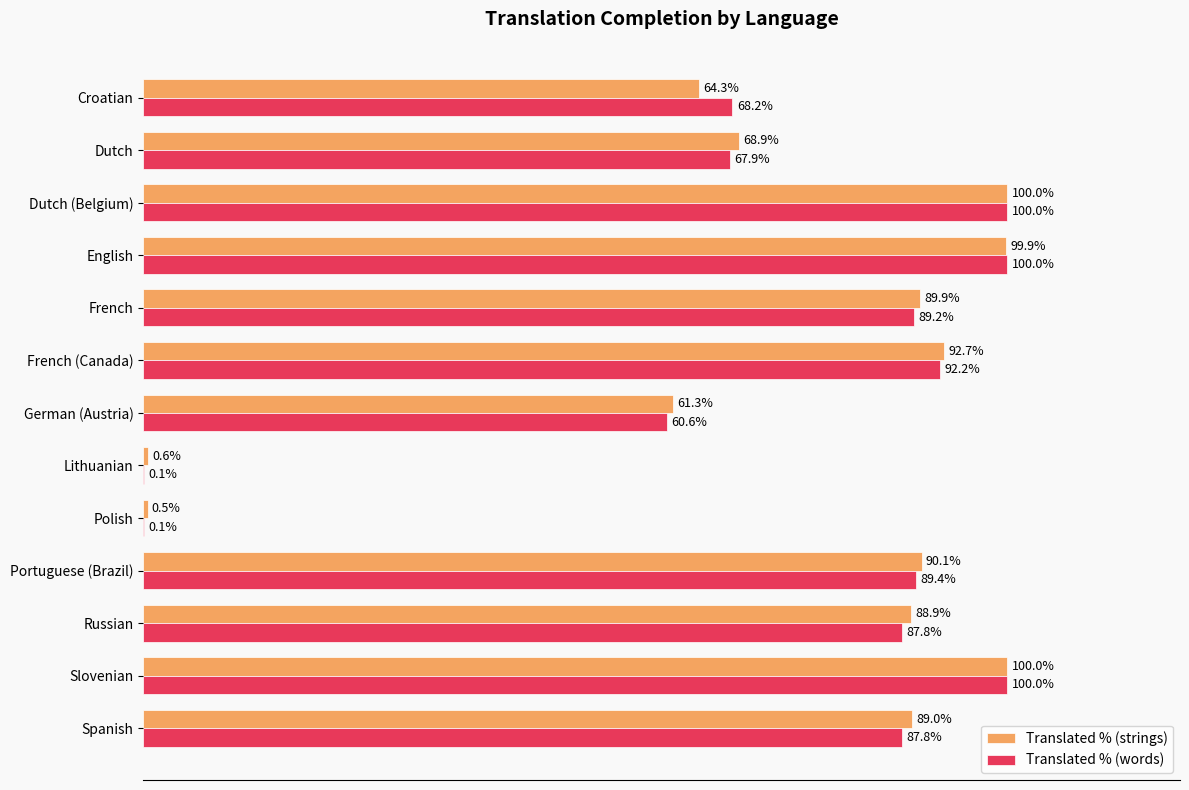

The value of translated_percent at Russian is 88.9. True or false?

True